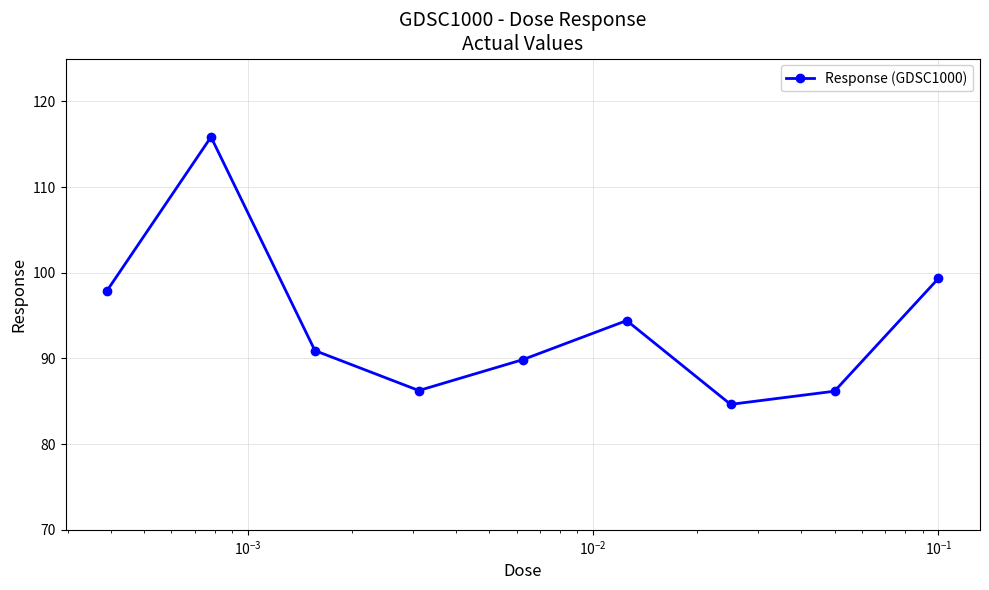

What is the sum of all values?

845.4